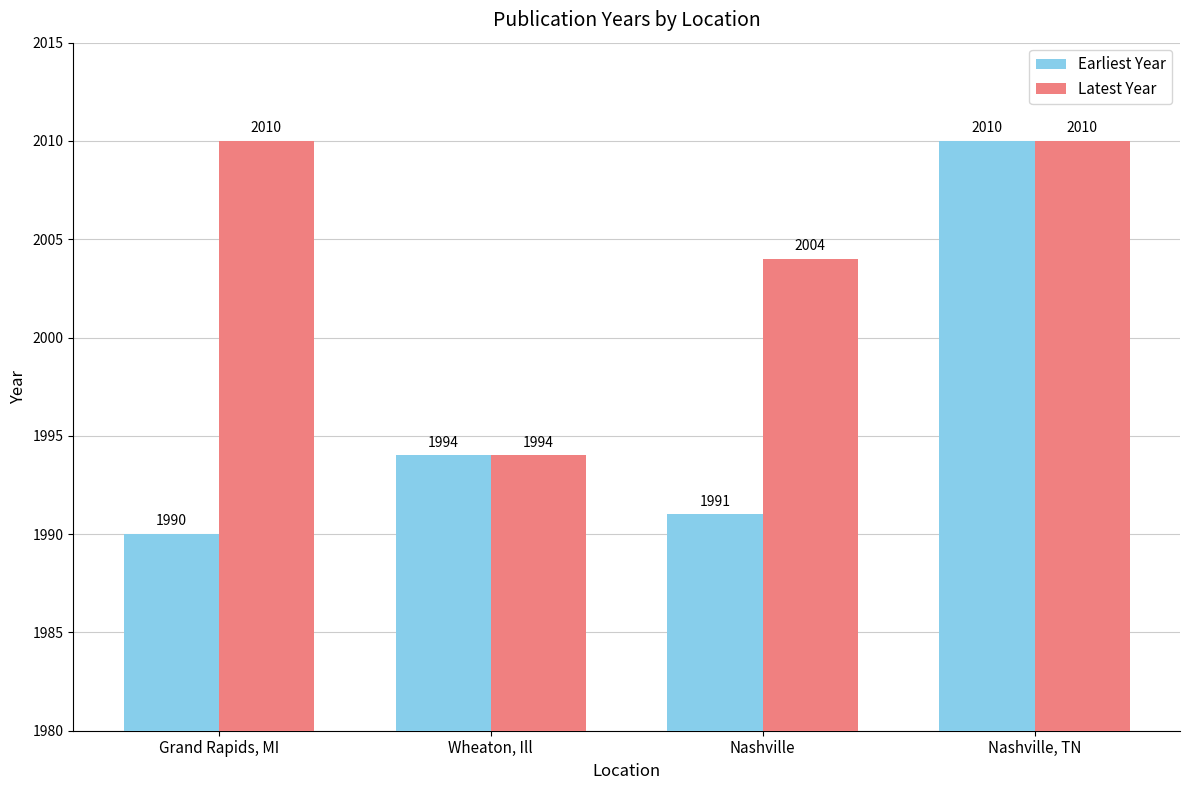

What is the average value of the Earliest Year series?

1996